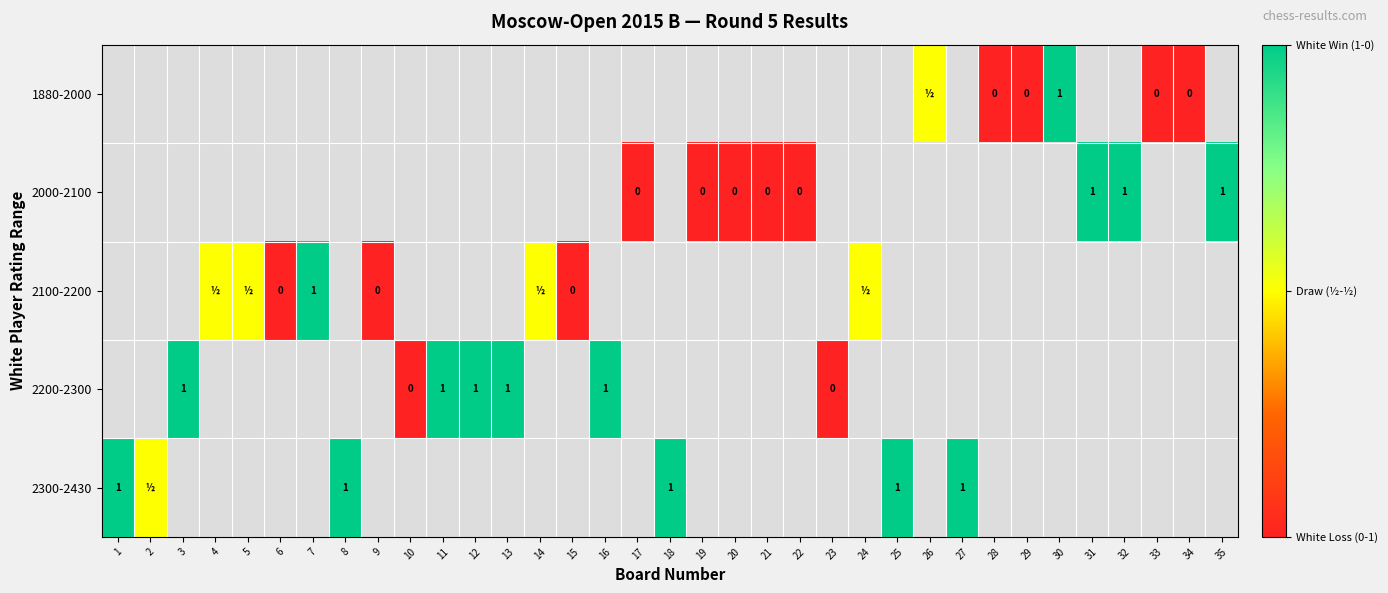

Is it true that 2300-2430 equals 1.0 at 25?

True